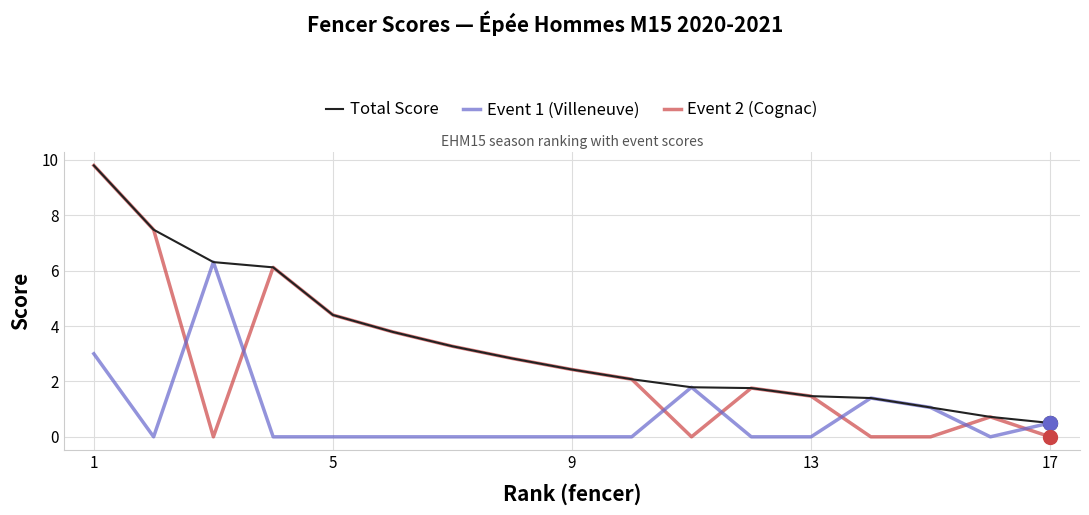

What is the greatest value displayed?

9.8